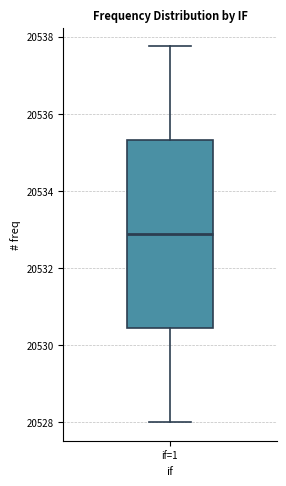

Read this box plot against the y-axis: the position of the median line, the range covered by the box, and the ends of both whiskers. The values are not printed on the chart, so give them approximately, as read against the axis.

median 20532.8, box 20530.4 to 20535.4, whiskers 20528.0 to 20537.8